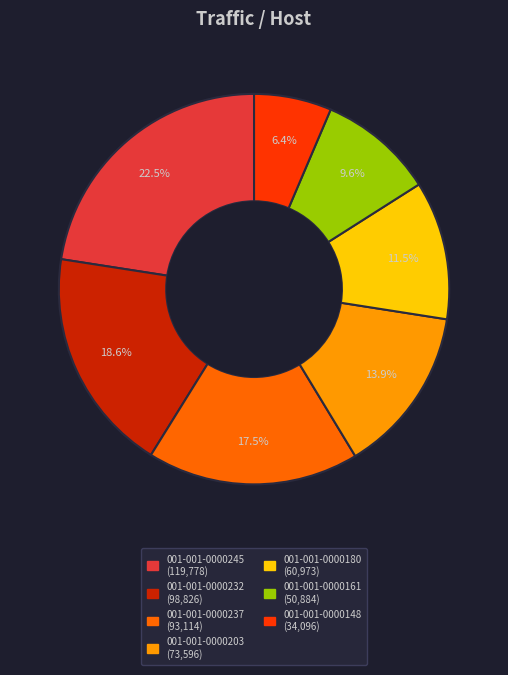

To the nearest percent, what is the difference between the largest and smallest slice percentages?

16%